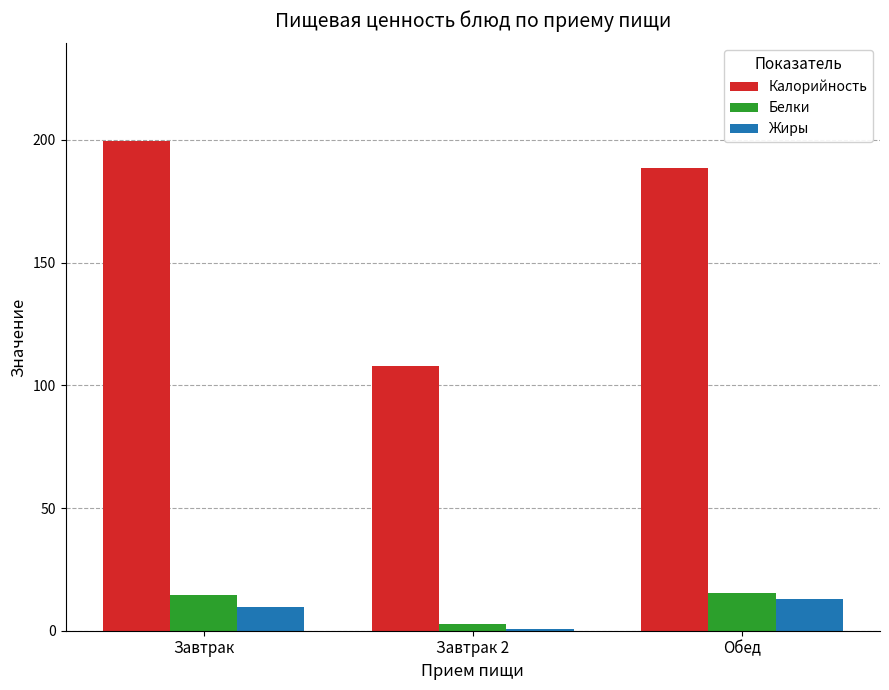

True or false: Белки has a value of 4.8 at Завтрак.

False